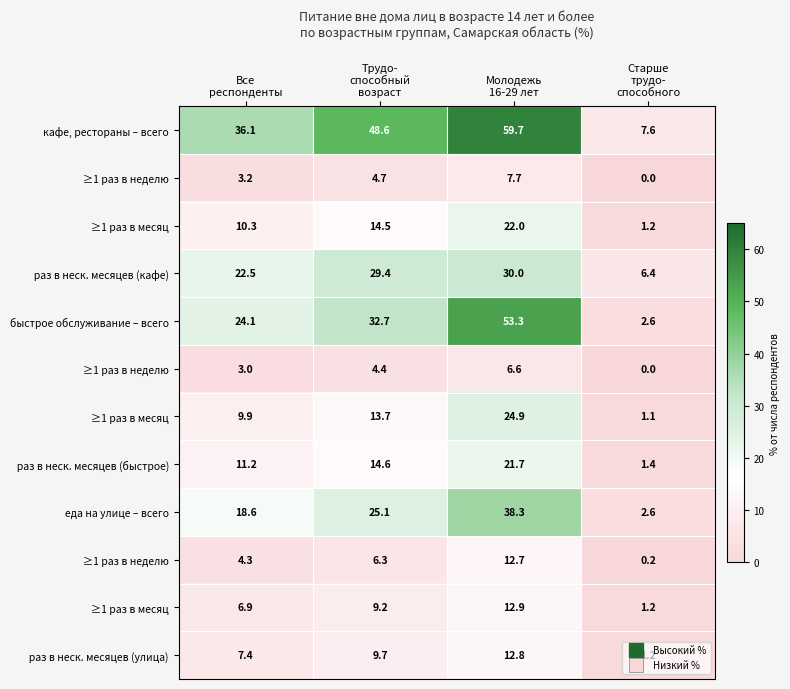

At which category does the chart reach its minimum across all series?

Старше
трудо-
способного